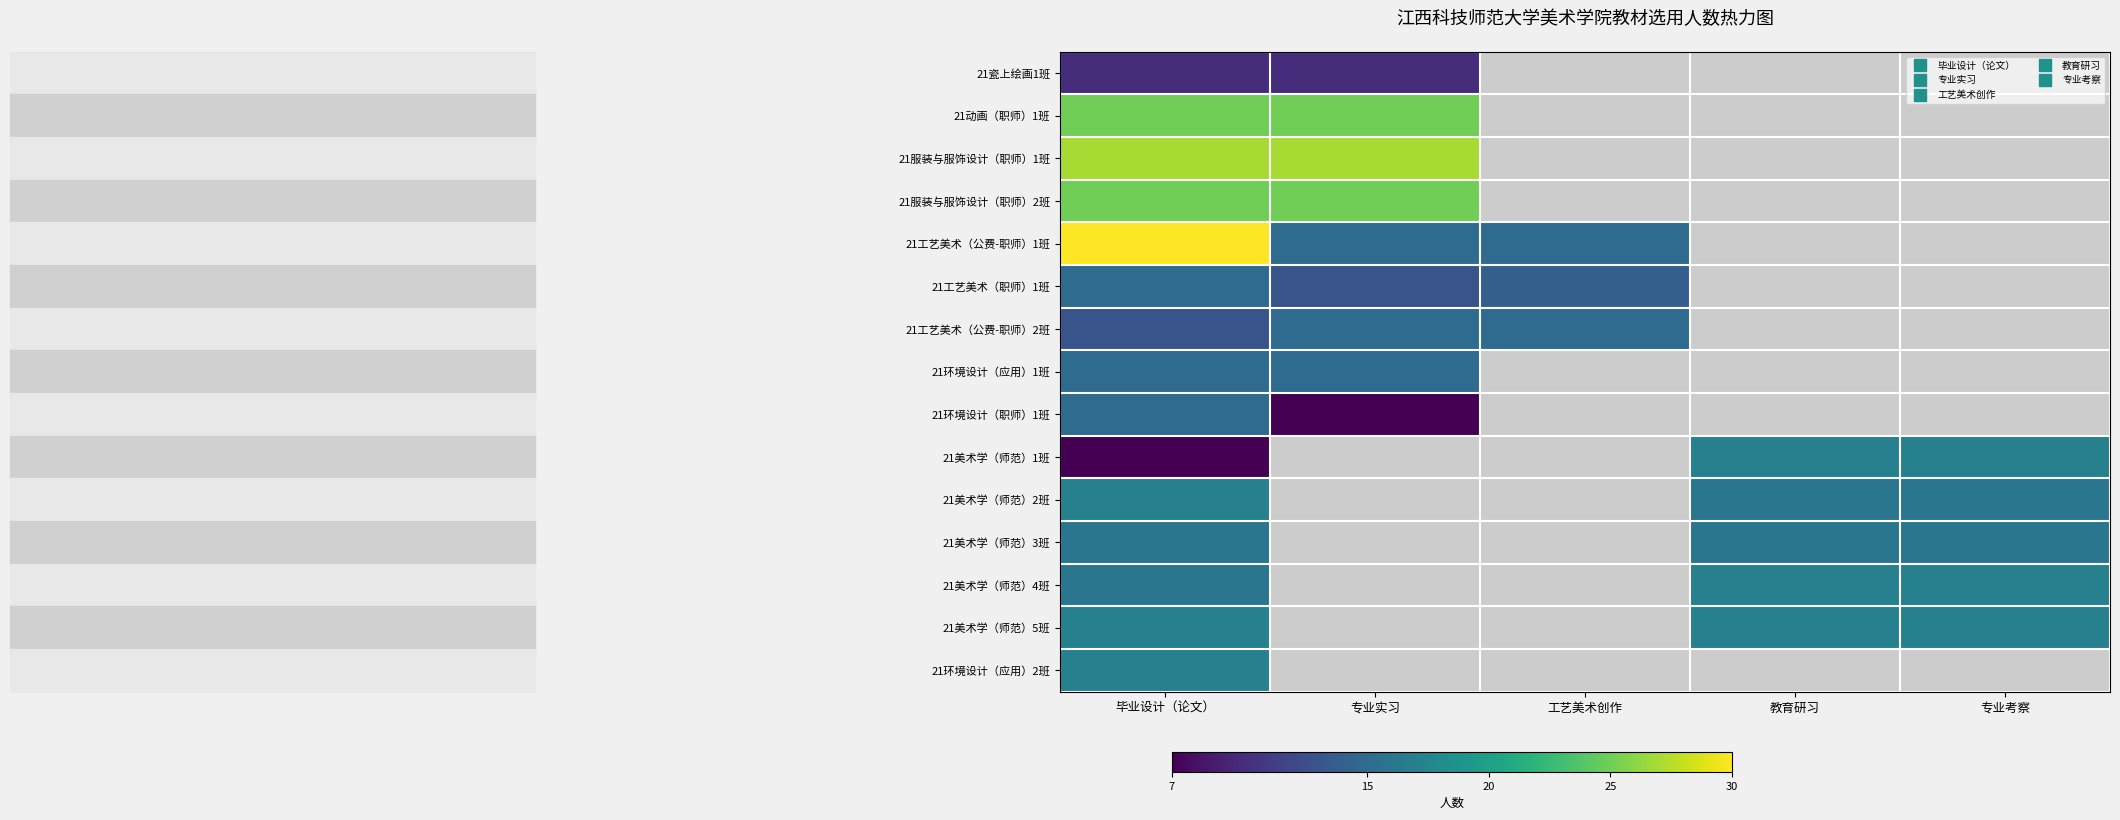

Which series has the largest range (max minus min)?

21工艺美术（公费-职师）1班